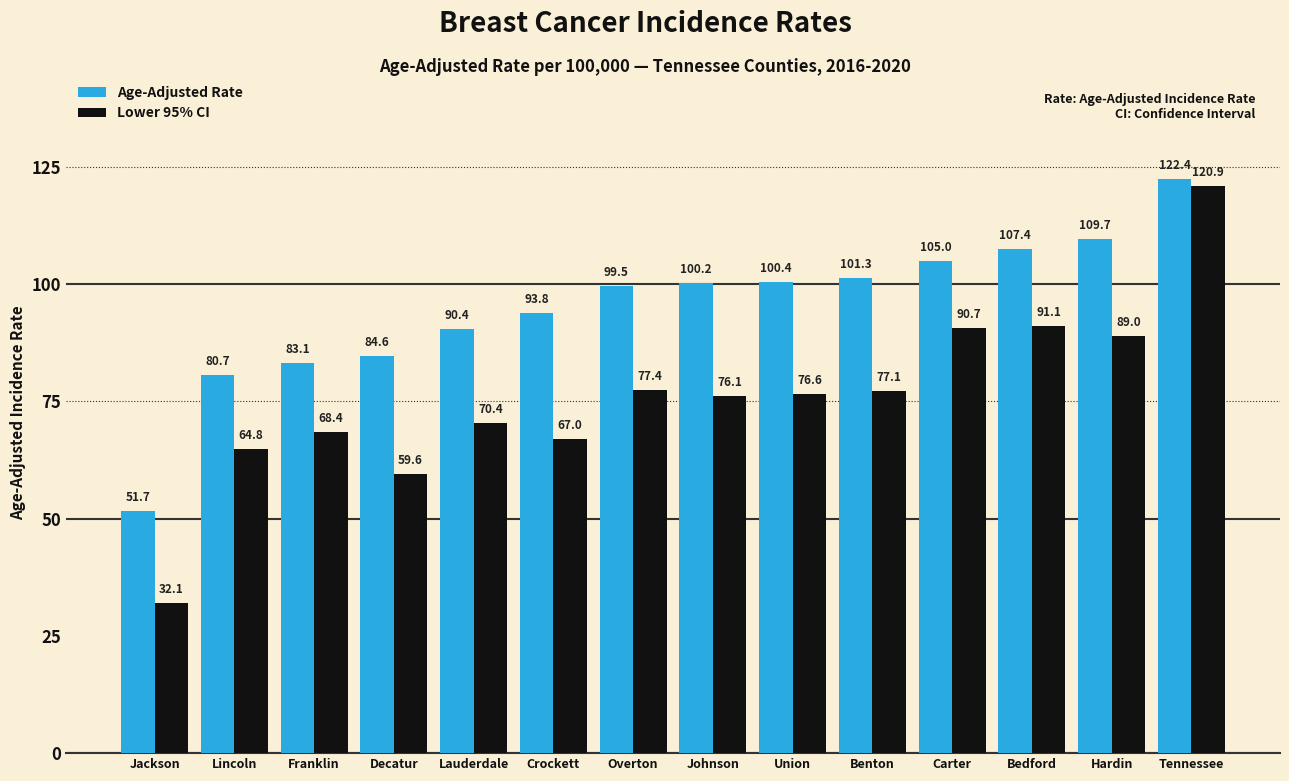

Rank the categories by Lower 95% CI value from lowest to highest.

Jackson, Decatur, Lincoln, Crockett, Franklin, Lauderdale, Johnson, Union, Benton, Overton, Hardin, Carter, Bedford, Tennessee